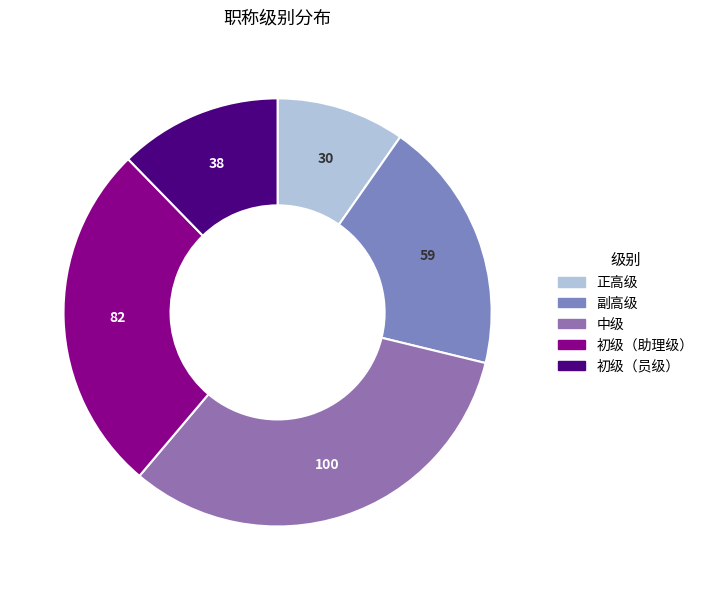

To the nearest percent, what is the combined percentage of 初级（助理级） and 副高级?

46%